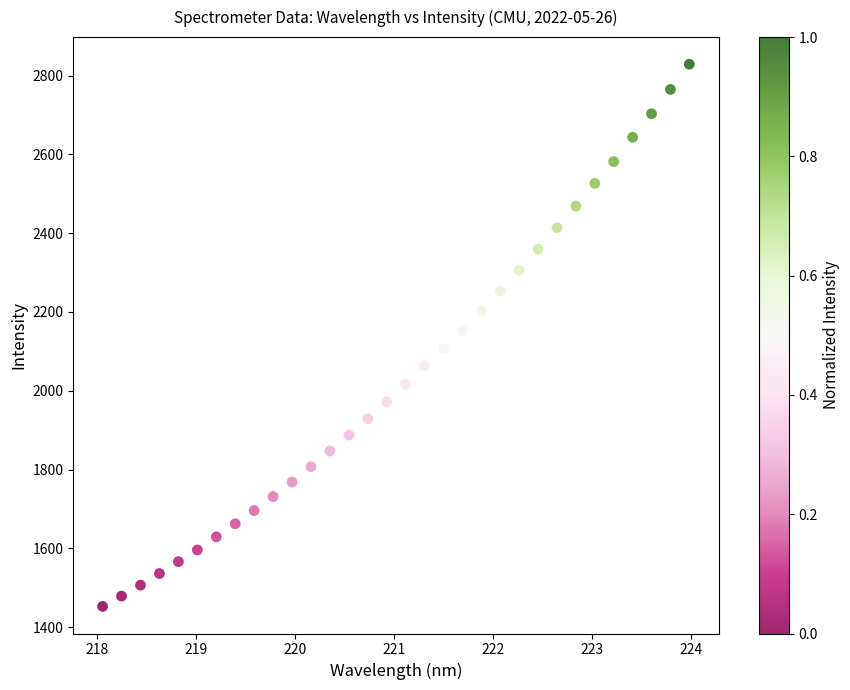

What is the range of Y values (max minus min)?

1376.0